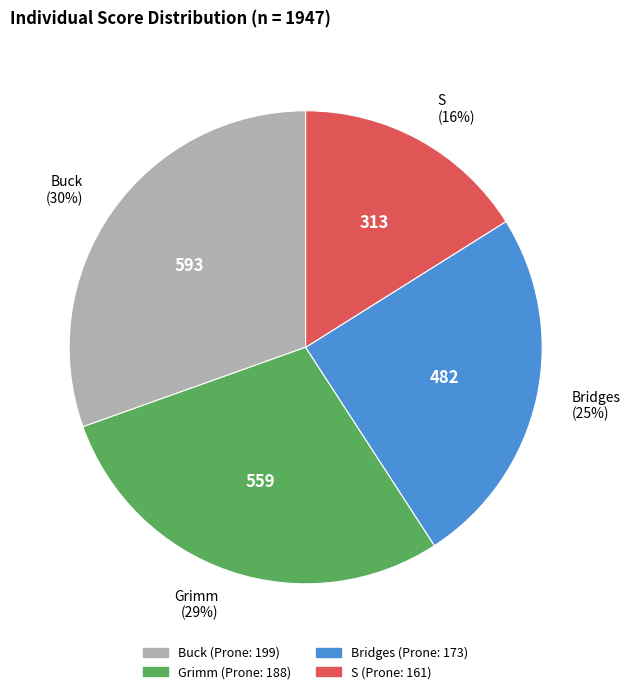

Is the sum of Bridges and S greater than half?

No